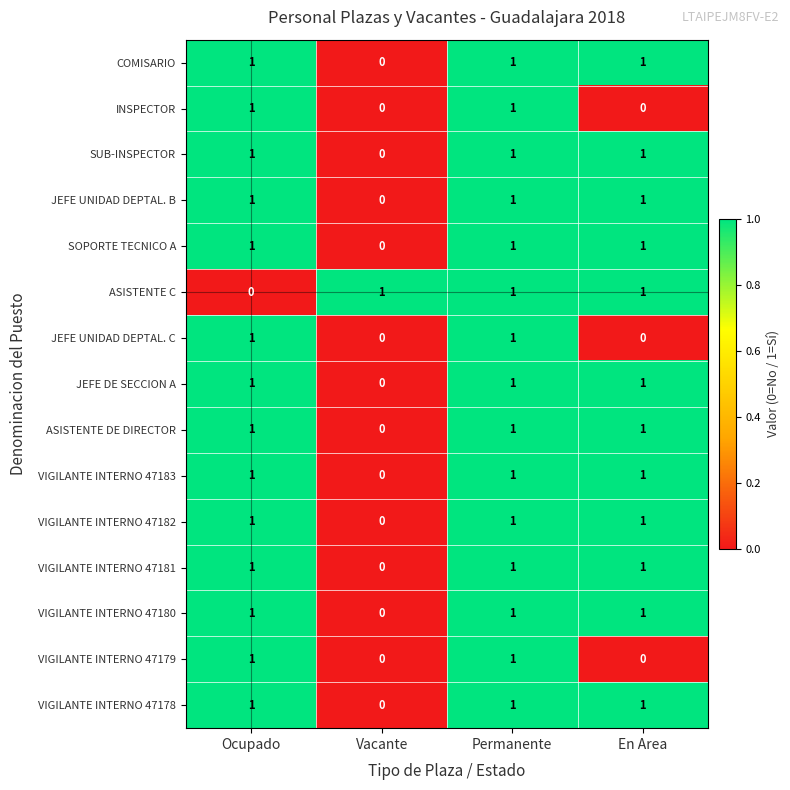

At which category is the sum across all series the highest?

Permanente